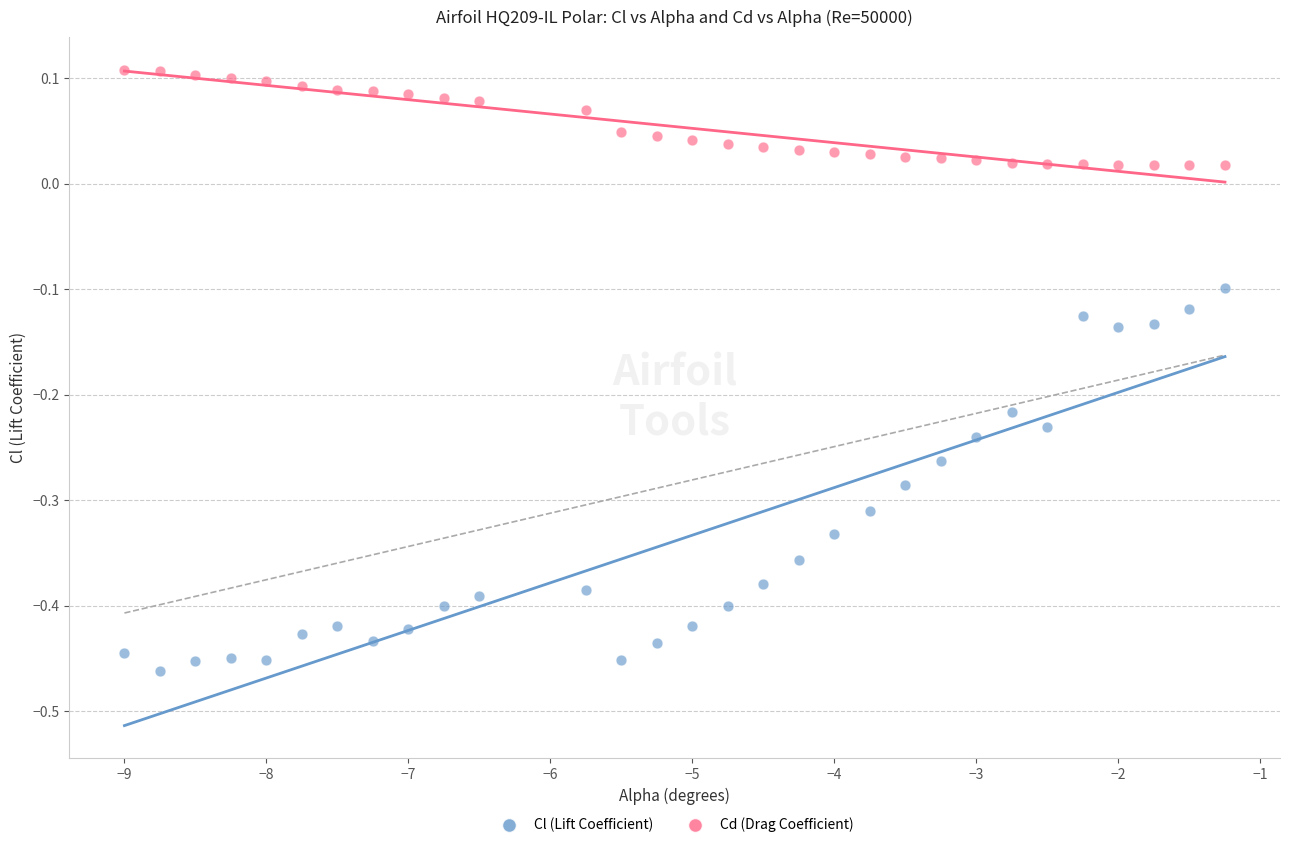

Across all data points, what is the range of Y values (max minus min)?

0.6